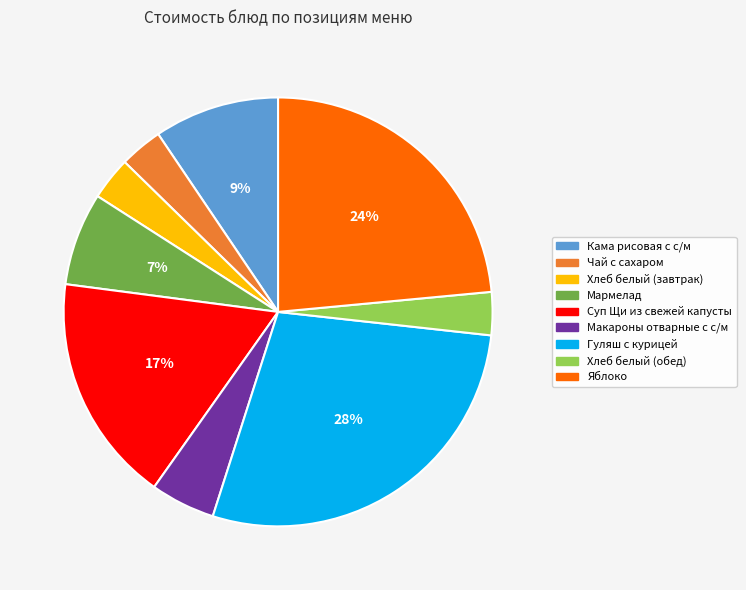

Between Хлеб белый (обед) and Суп Щи из свежей капусты, which is larger?

Суп Щи из свежей капусты